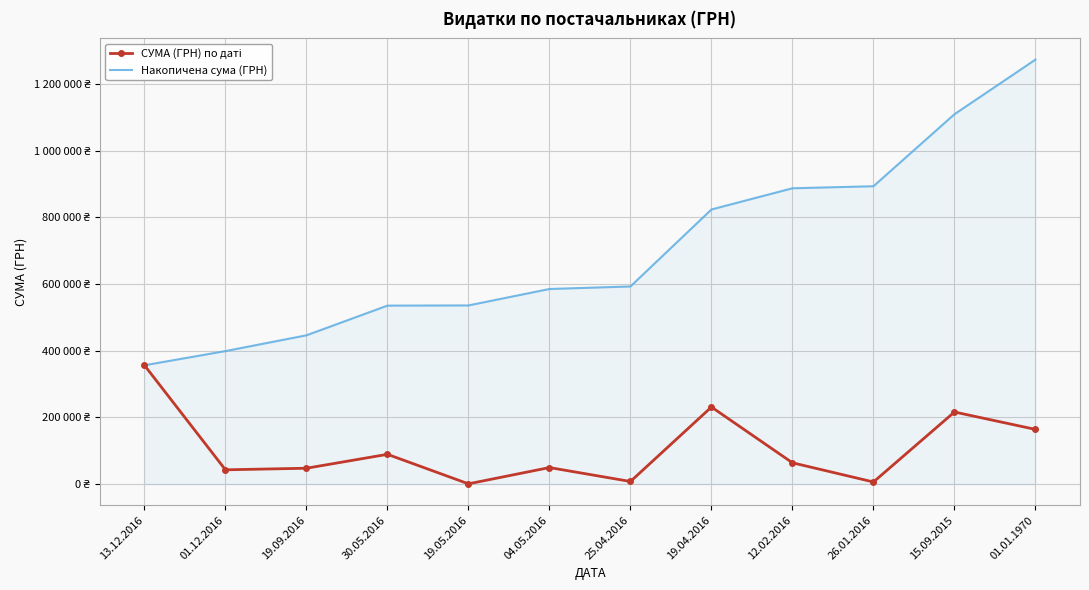

Count the number of data series in this chart.

2